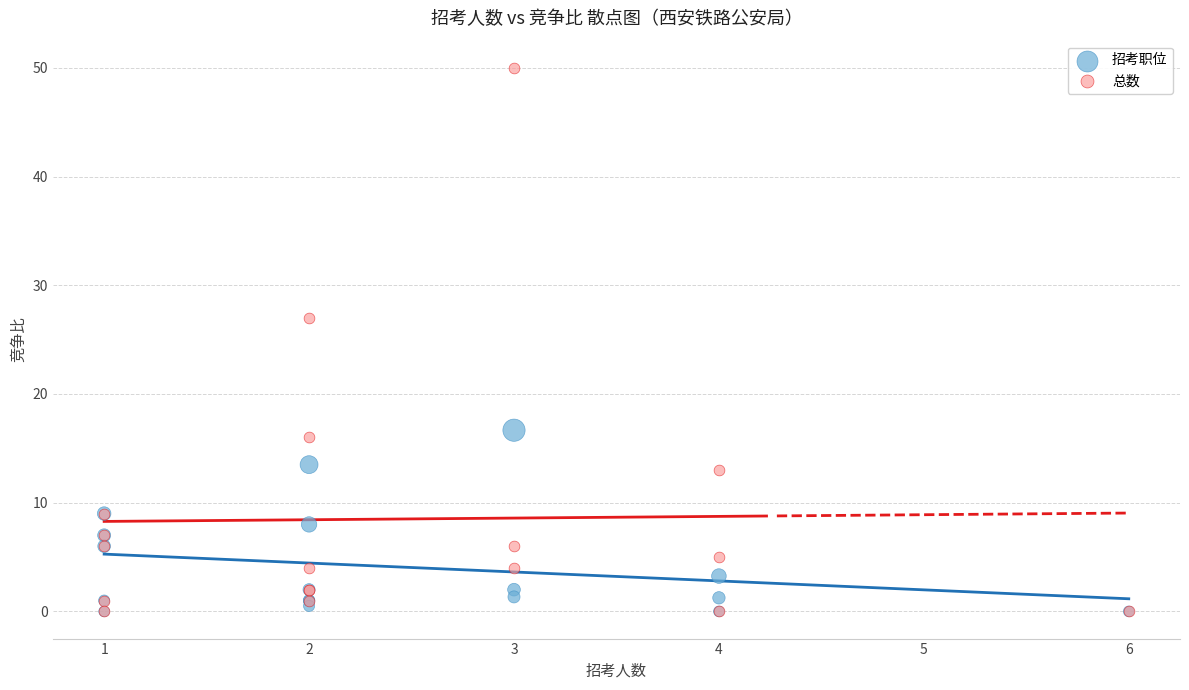

Which series reaches the maximum Y coordinate?

总数